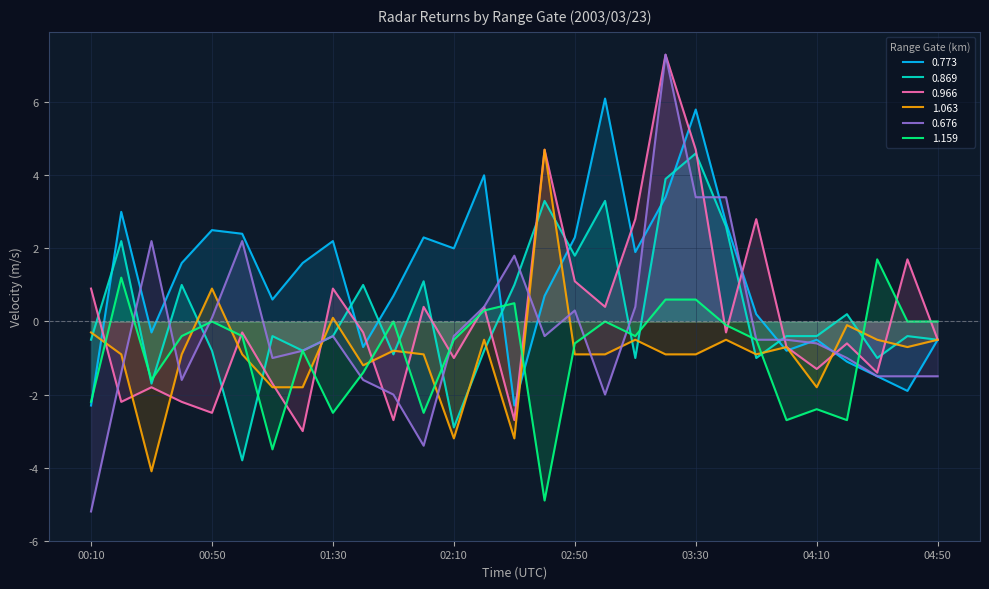

How many distinct data groups are displayed?

6